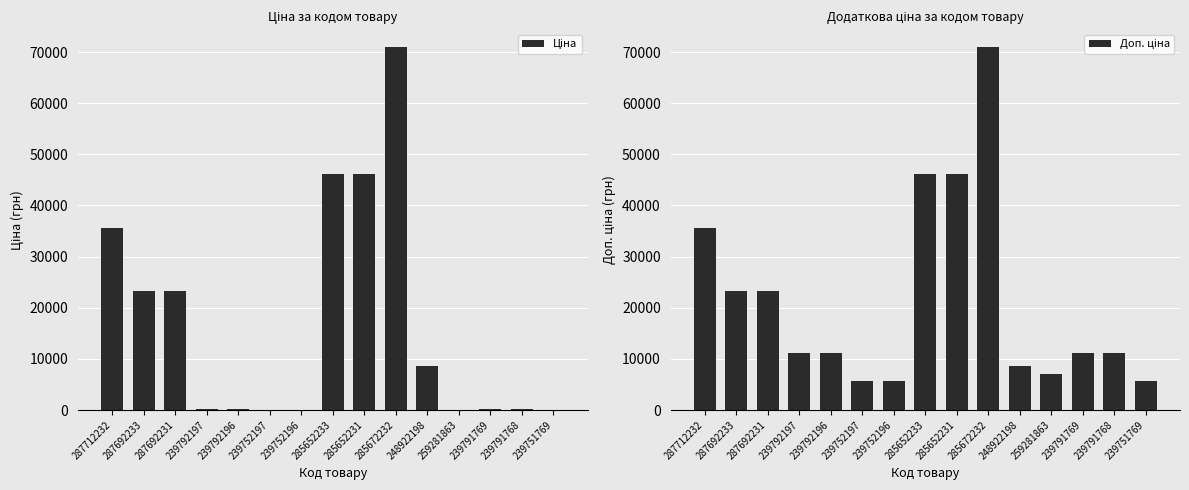

Where does the Ціна series first go above 111?

287712232